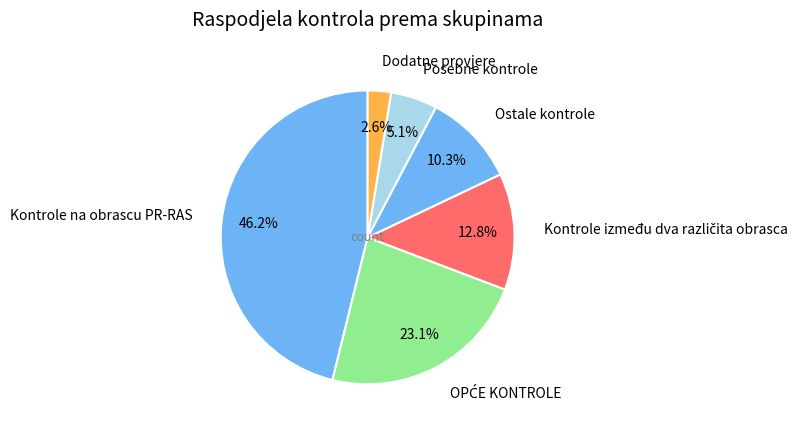

Approximately how many times larger is the value at Kontrole na obrascu PR-RAS compared to Ostale kontrole?

4.5